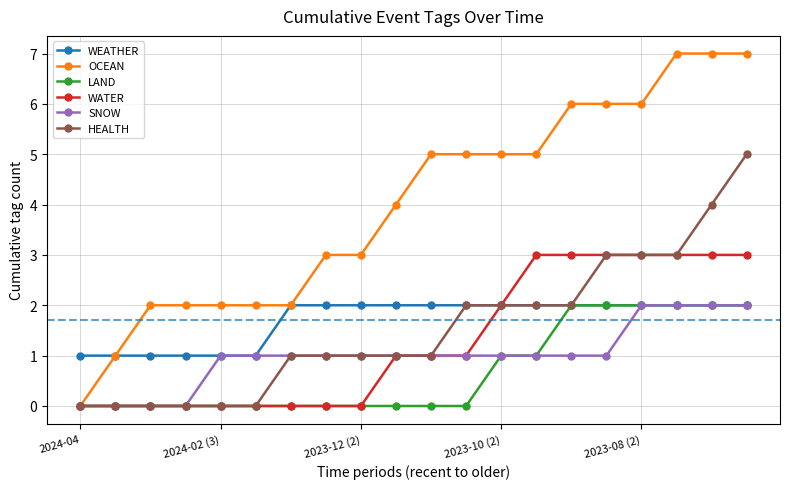

Which series has the largest total across all categories?

OCEAN